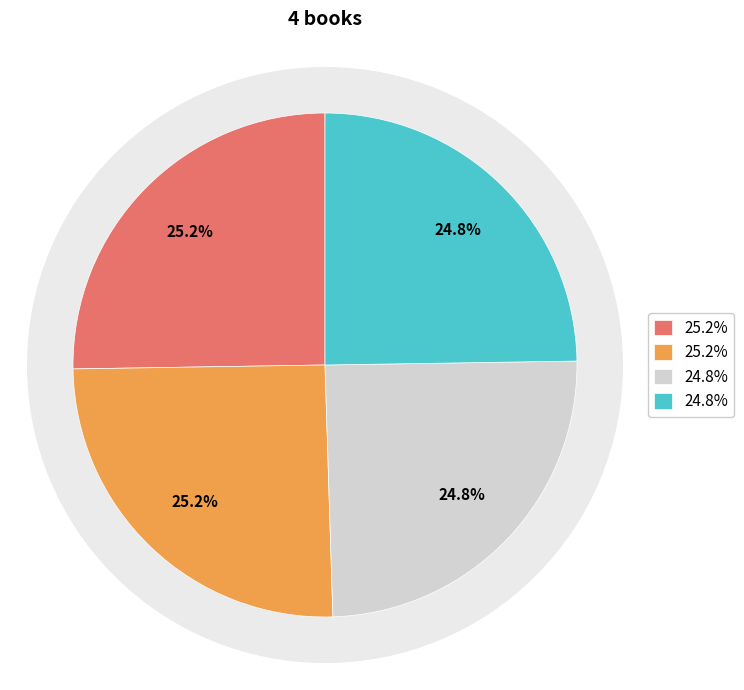

How many slices are in this pie chart?

4